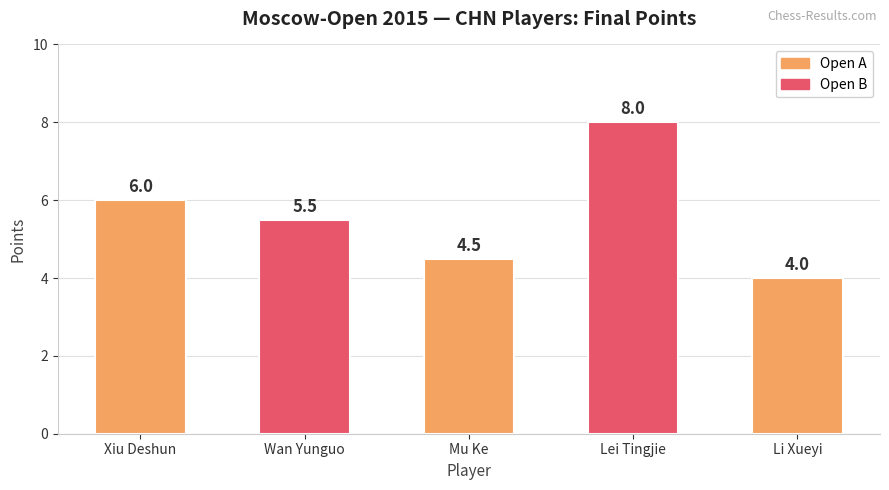

How many bars are there in total?

5